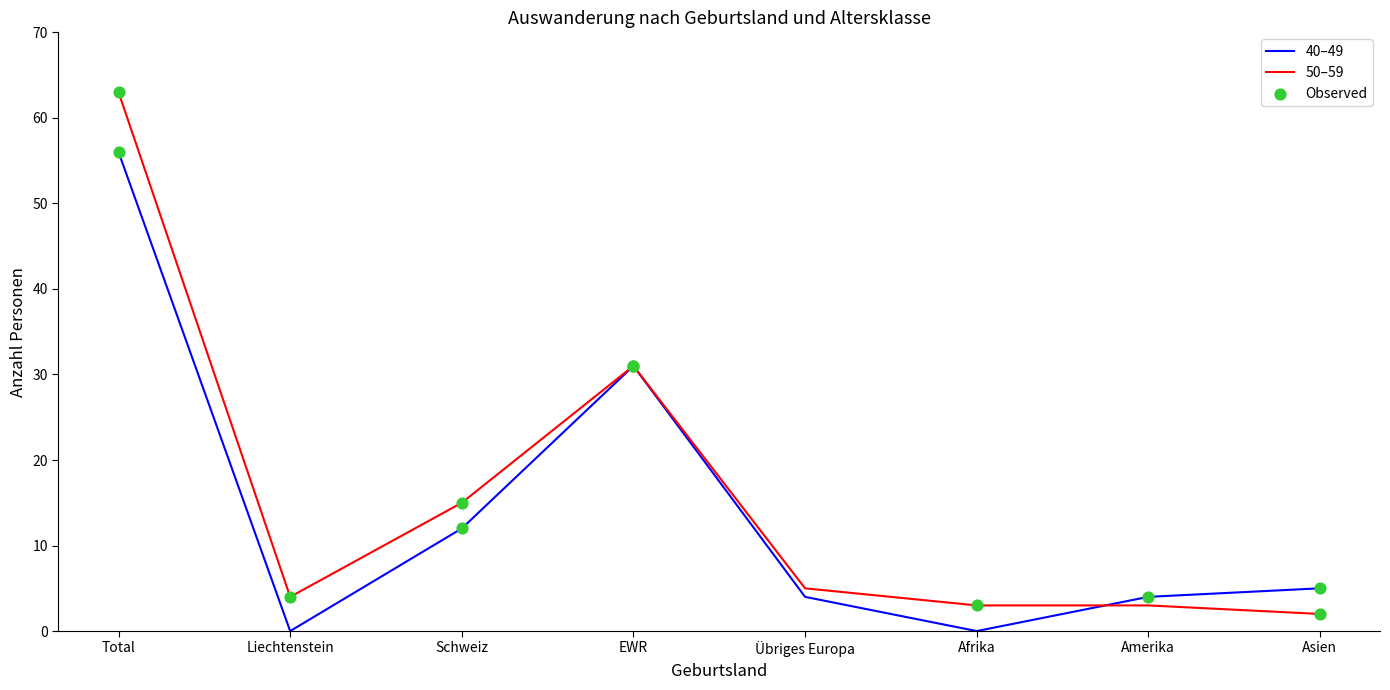

Between Total and Afrika, which series saw the biggest shift?

50–59